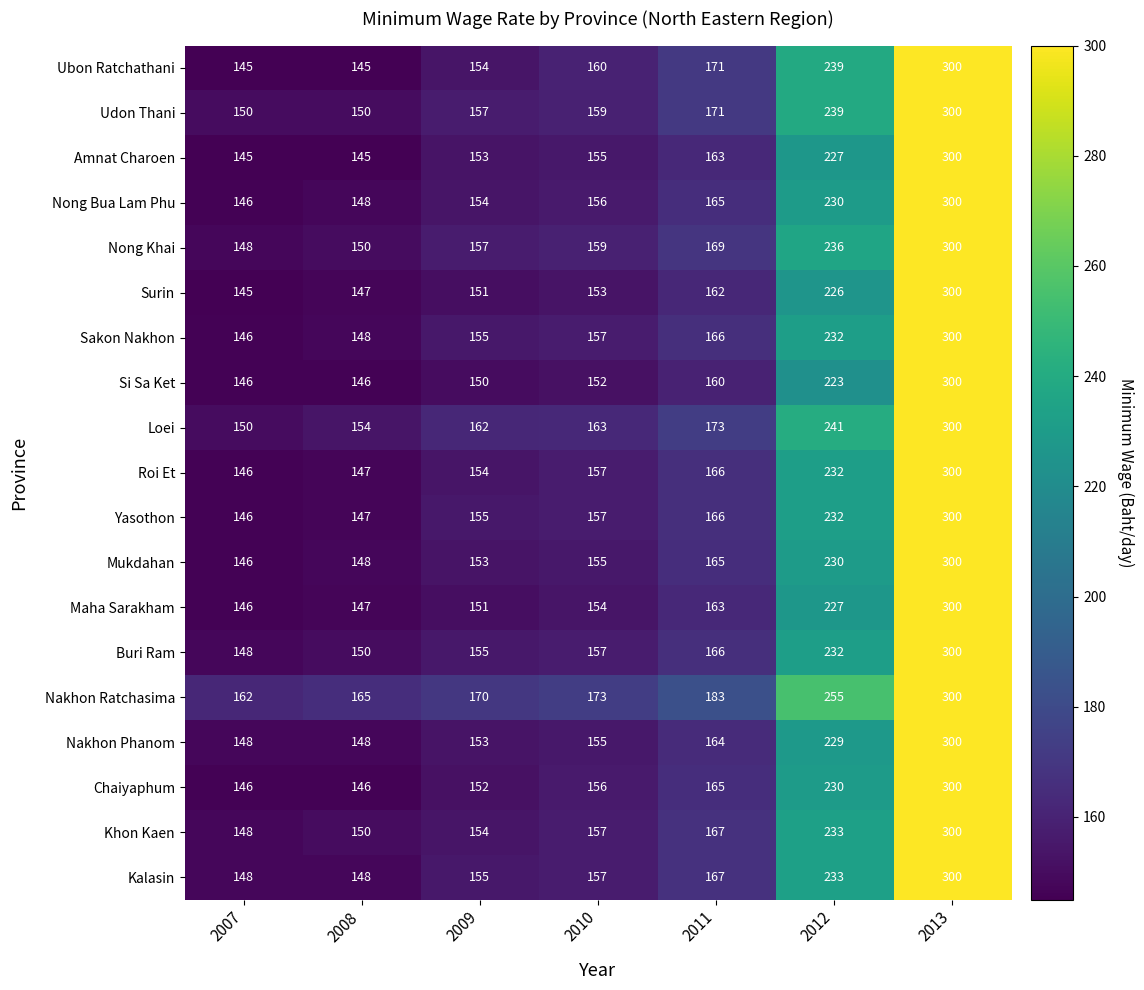

Between 2007 and 2010, which series saw the biggest shift?

Ubon Ratchathani